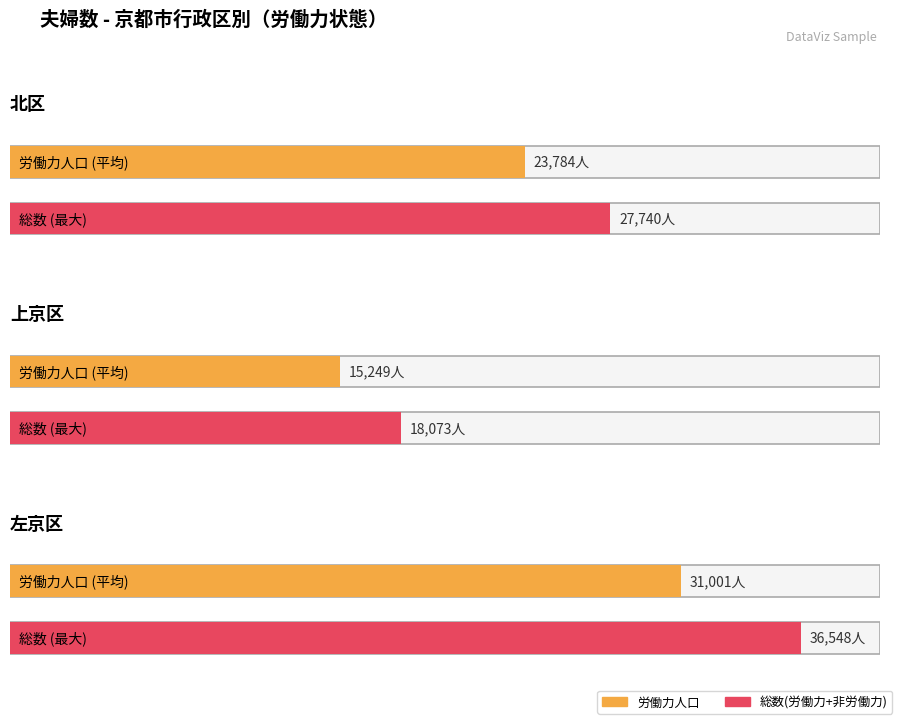

How many groups of bars are there?

6